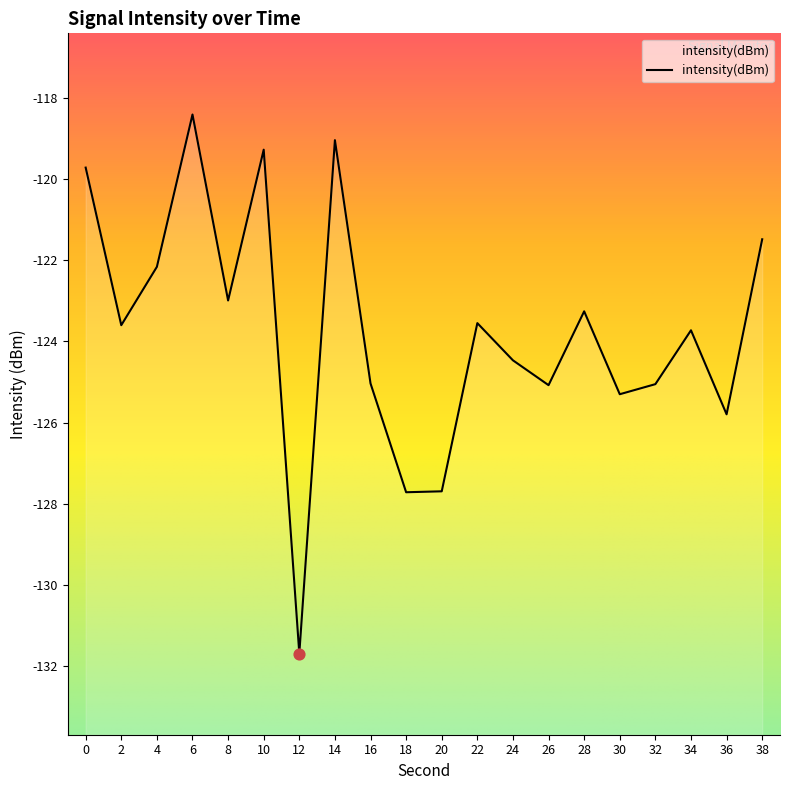

What is the change in value from 2 to 16?

-1.4